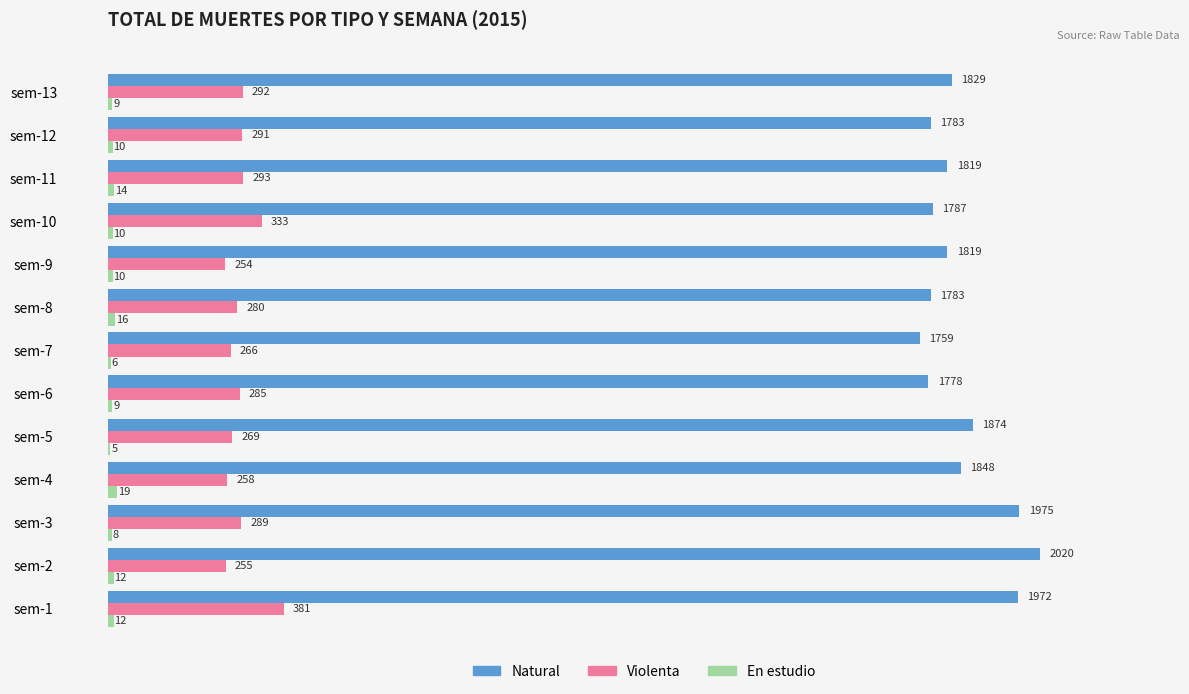

What is the sum of the Natural values at sem-4 and sem-3?

3823